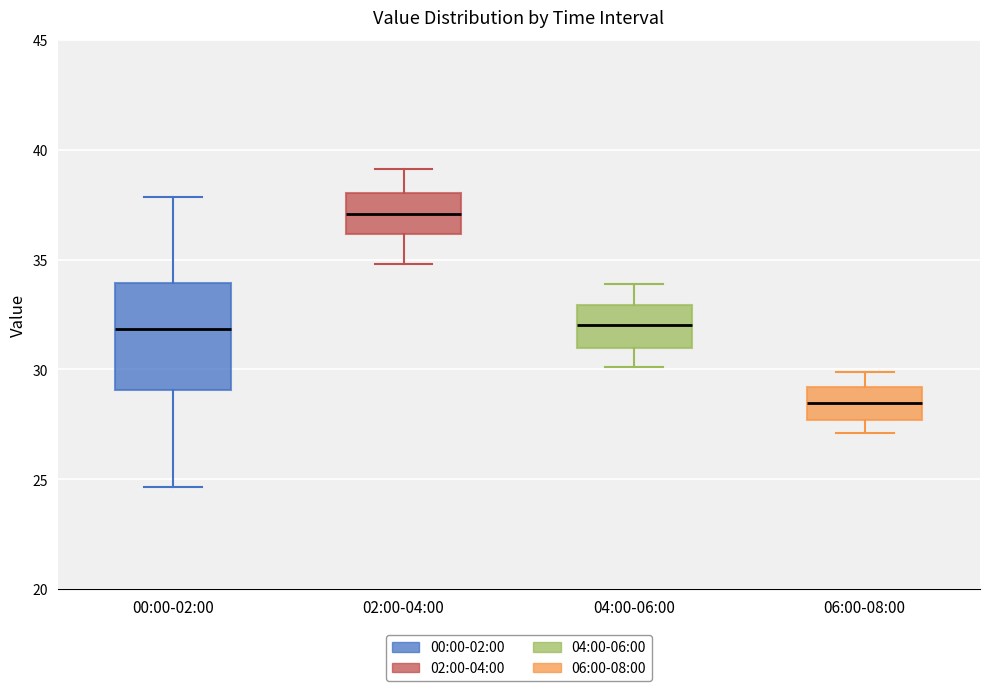

Where is the lower edge of the box for 00:00-02:00 on the y-axis? The values are not printed on the chart, so give them approximately, as read against the axis.

29.0